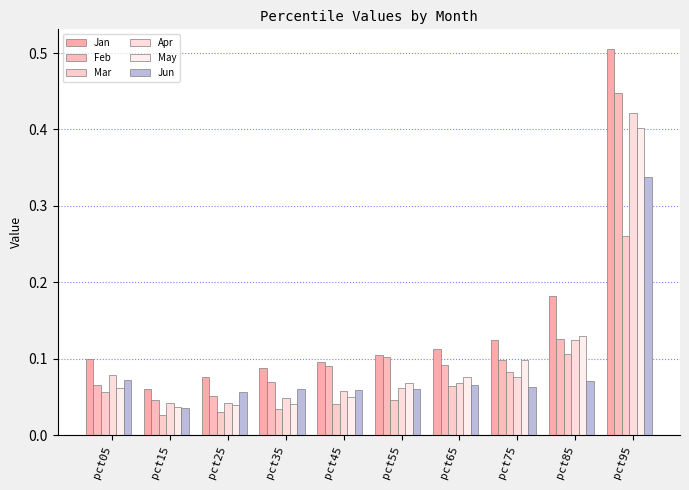

What are all the series names shown in the legend?

Jan, Feb, Mar, Apr, May, Jun